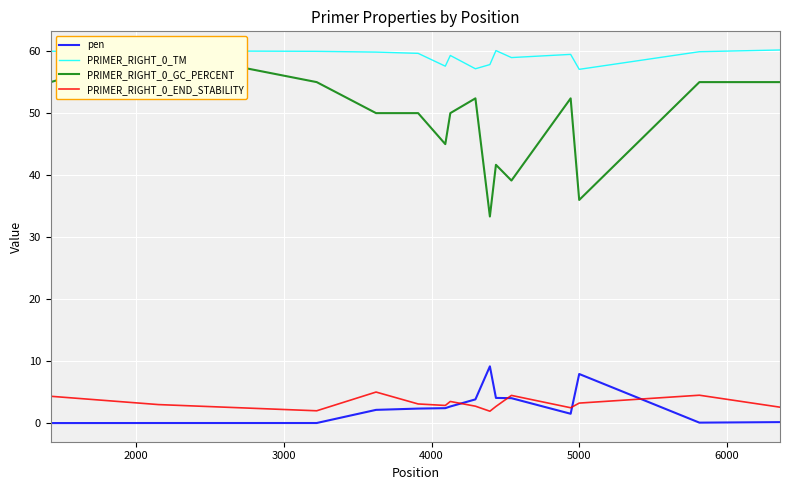

In PRIMER_RIGHT_0_TM, how many points are lower than both neighbors (excluding endpoints)?

4